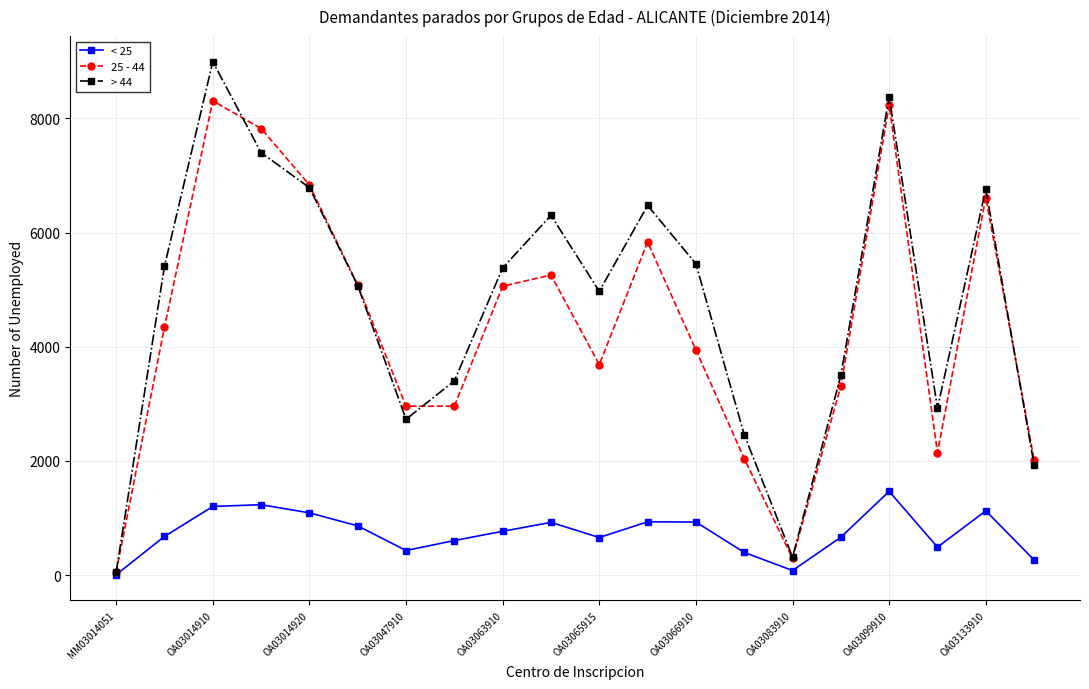

True or false: > 44 has more than 1 interior local peaks.

True